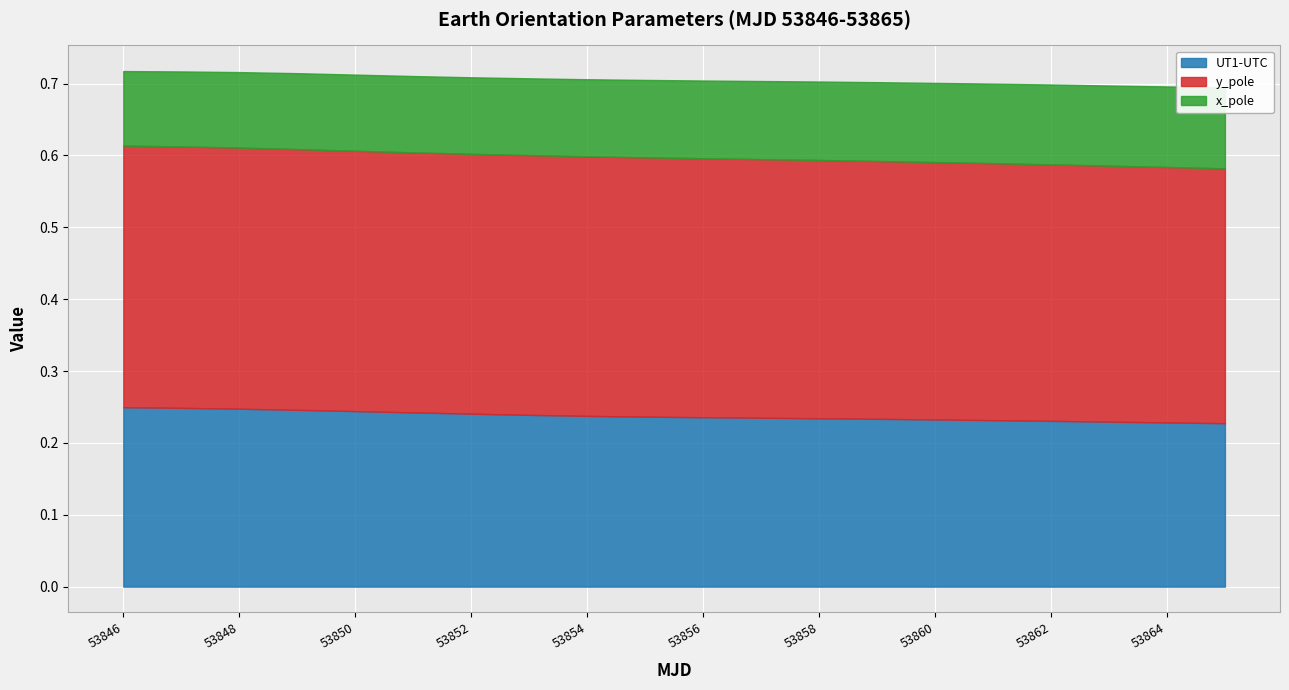

True or false: y_pole and x_pole intersect in this chart.

False